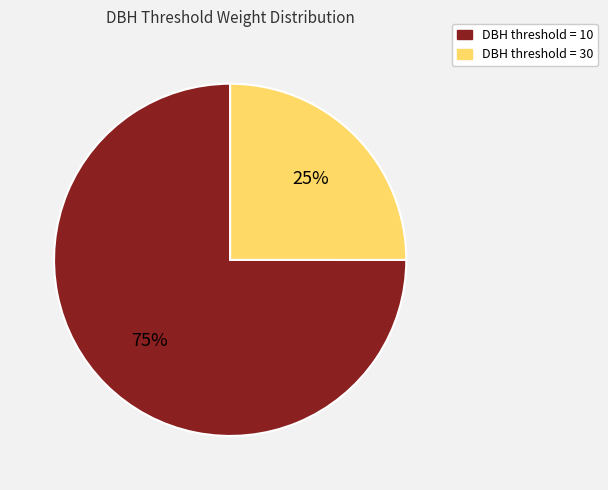

To the nearest percent, what is the difference between the largest and smallest slice percentages?

50%